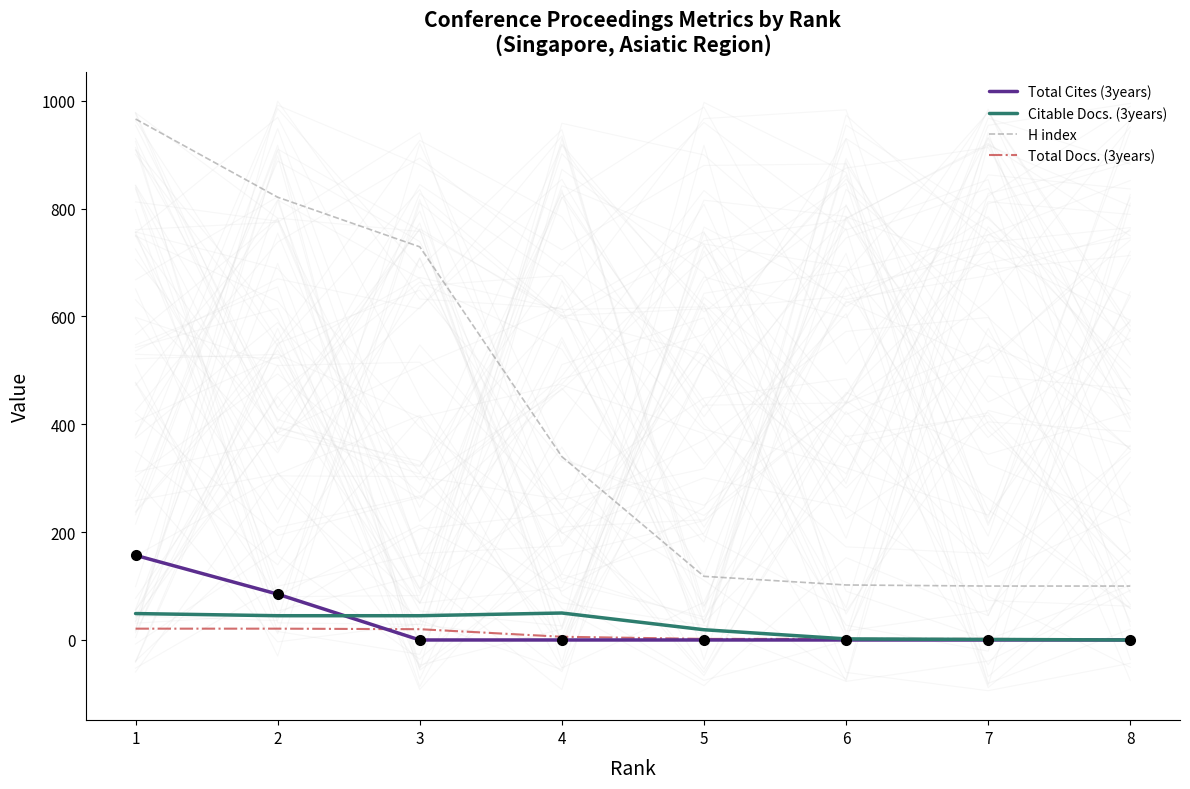

At how many categories does at least one series exceed 924?

1